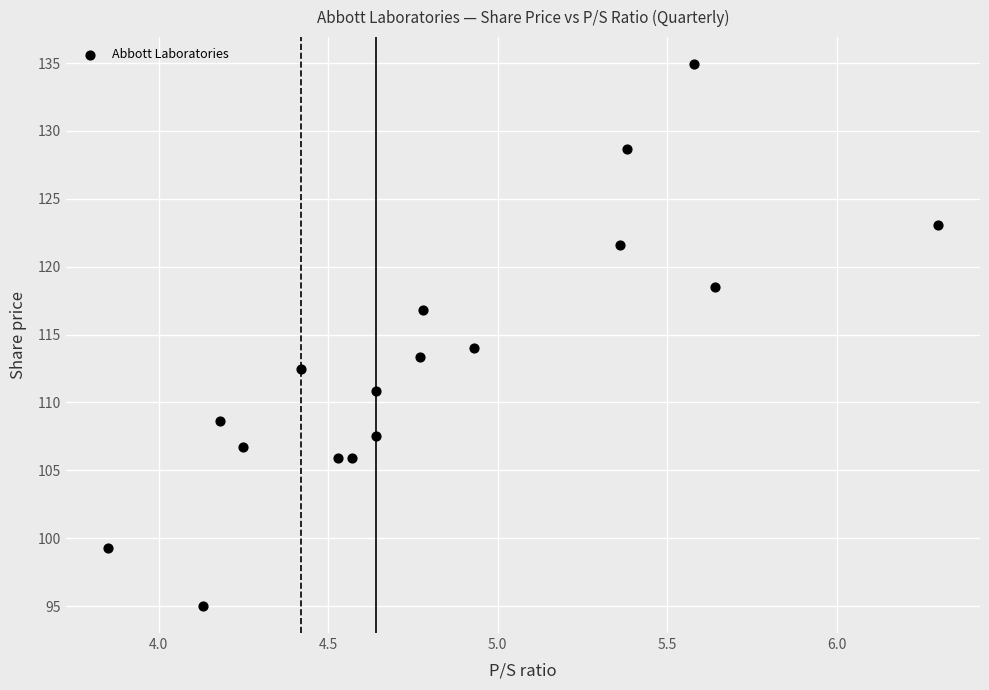

What is the range of Y values (max minus min)?

39.9